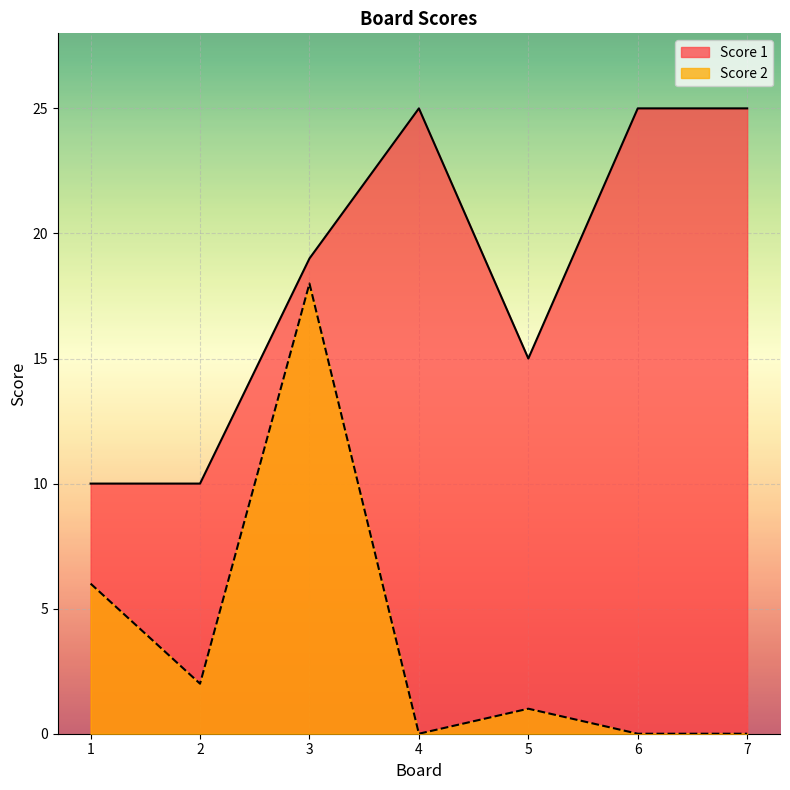

At which category is the sum across all series the highest?

3